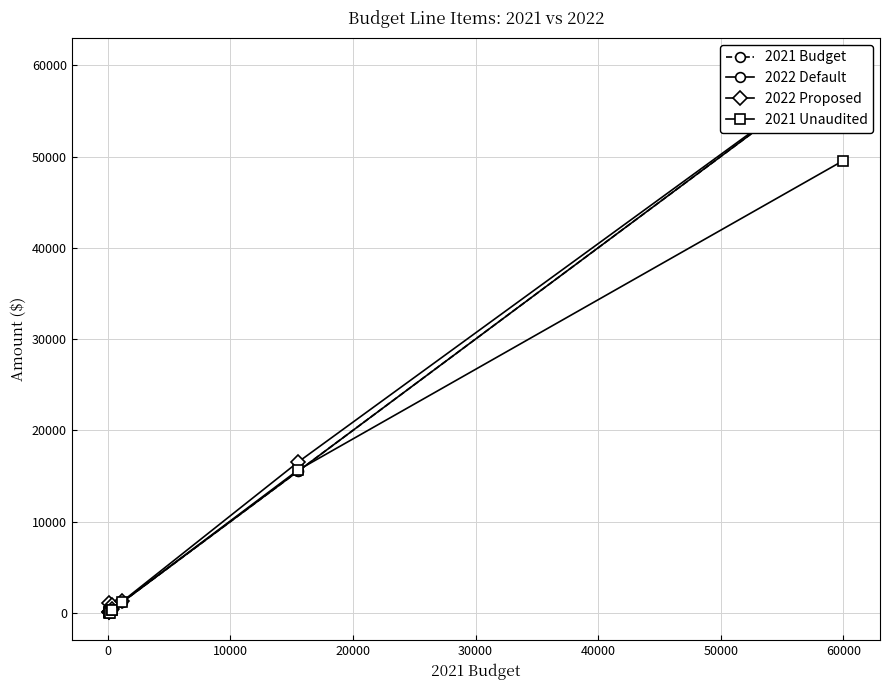

What is the maximum value for 2021 Unaudited?

49553.5